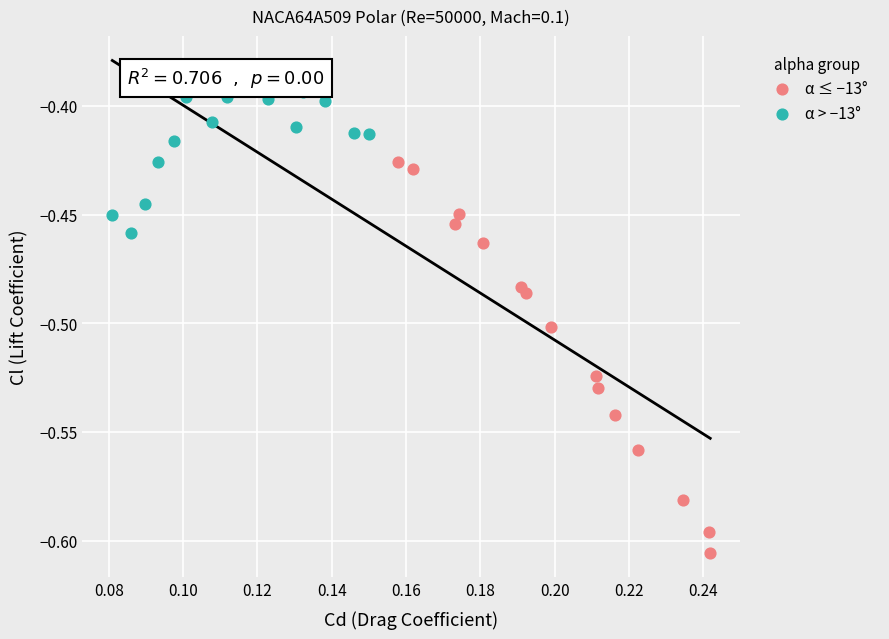

Which series contains the highest Y value?

α > −13°